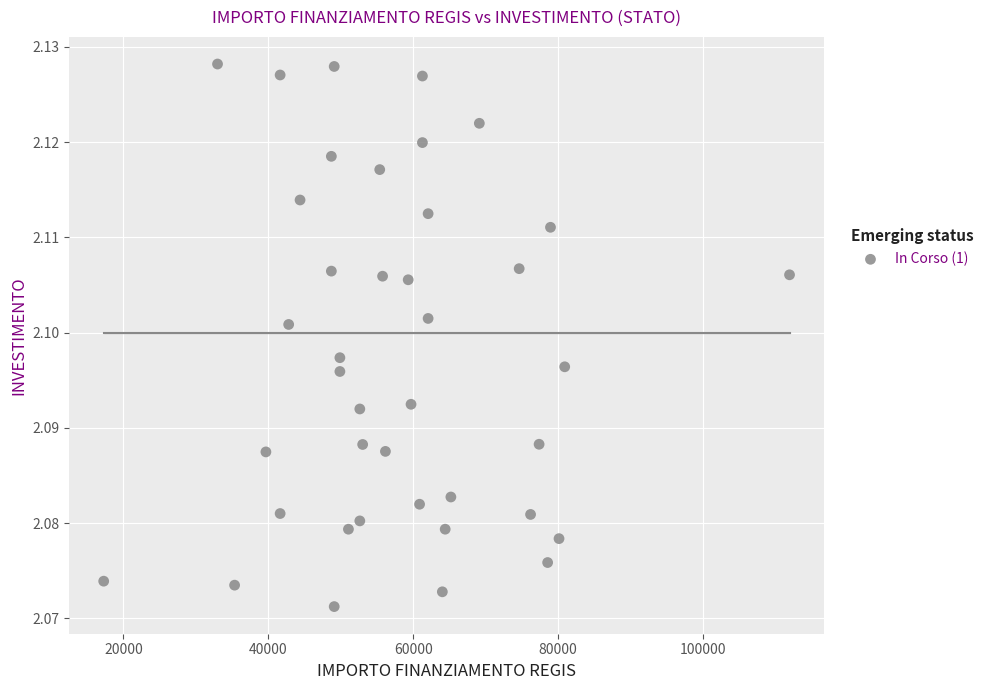

What is the range of X values (max minus min)?

94665.7